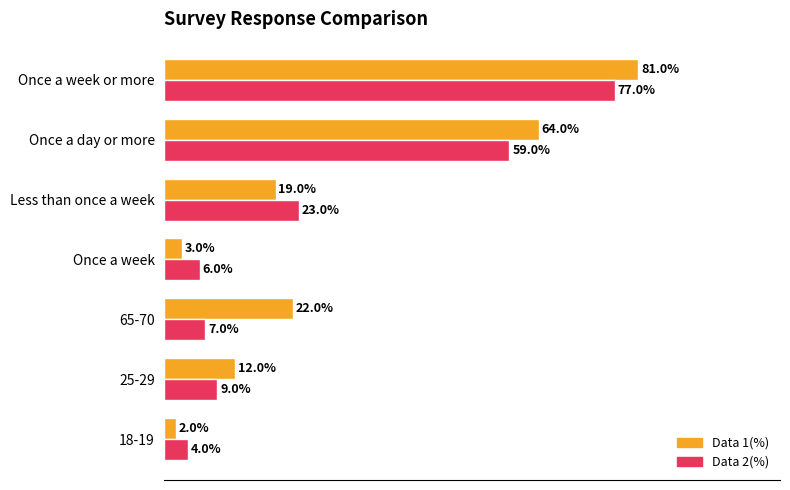

What are all the series names shown in the legend?

Data 1(%), Data 2(%)